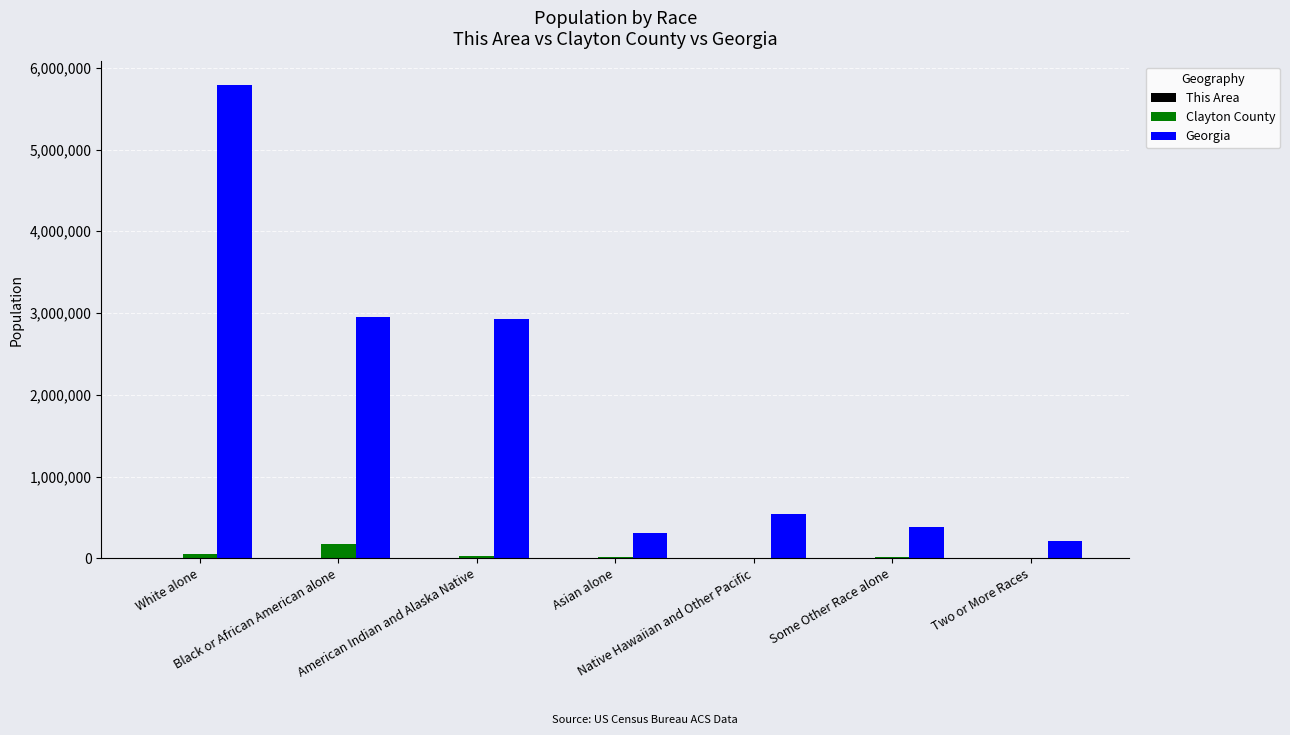

What is the highest value of the Clayton County series?

171480